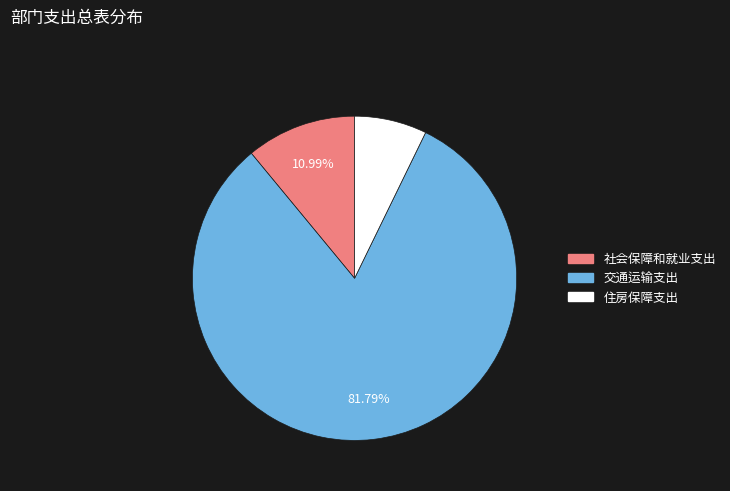

To the nearest percent, what percentage of the pie is 交通运输支出?

82%